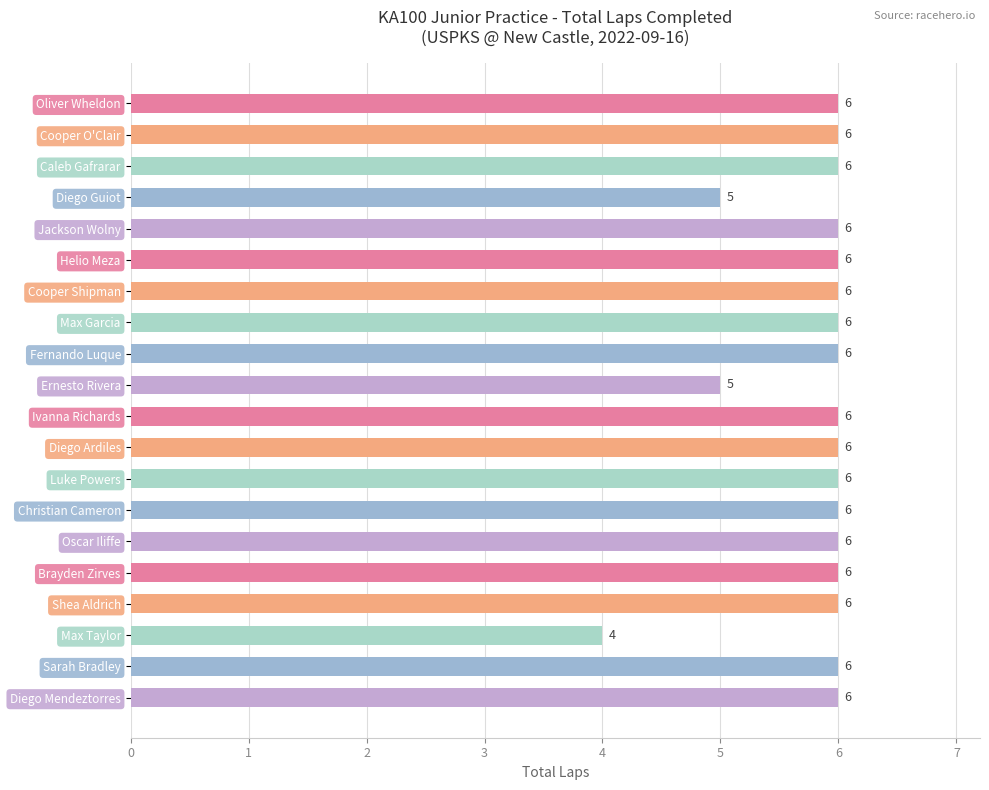

Count the values in the range 6 to 7.

17